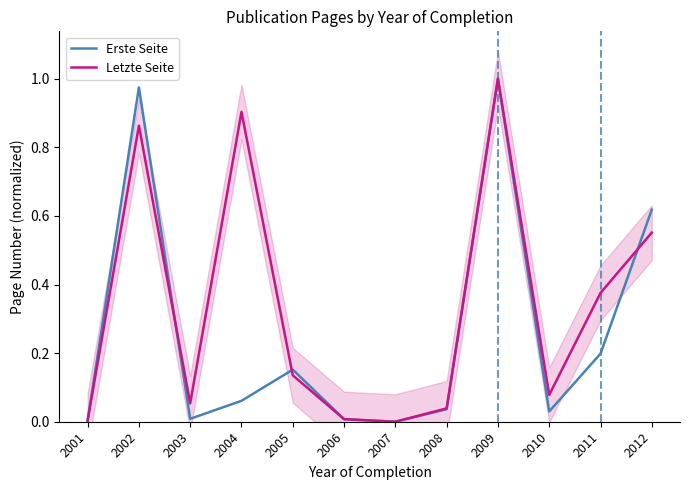

How many times do Erste Seite and Letzte Seite cross each other?

4